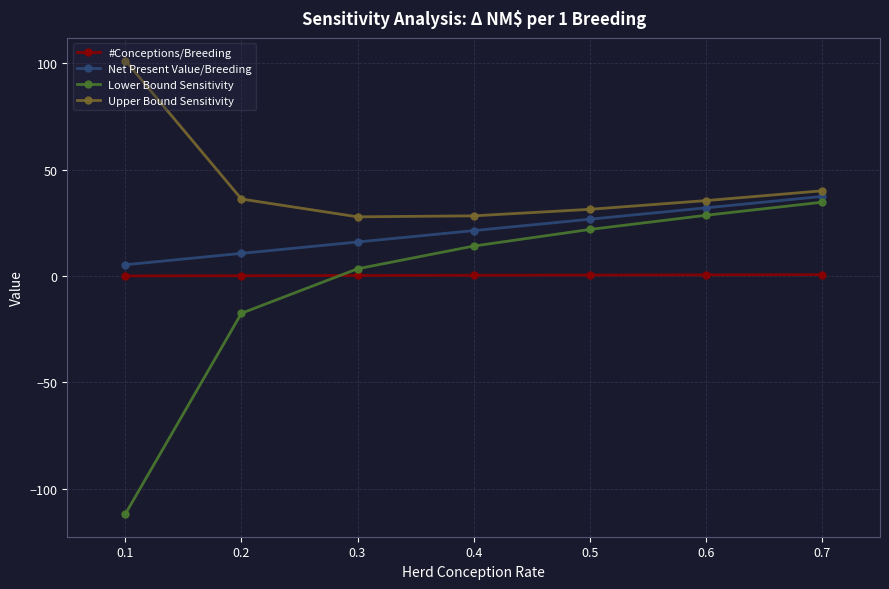

Count the number of data series in this chart.

4